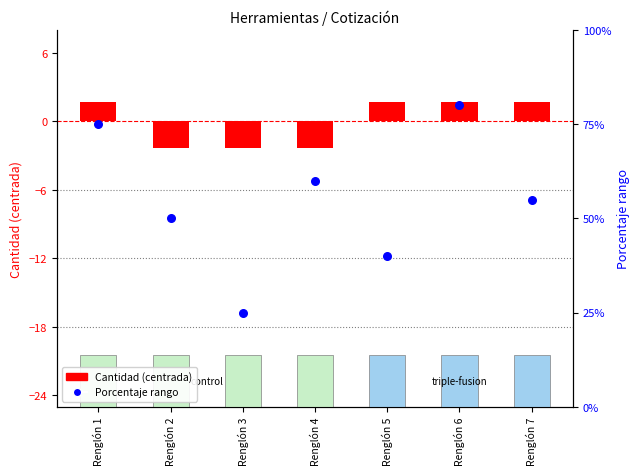

What are all the series names shown in the legend?

Cantidad (centrada), Porcentaje rango